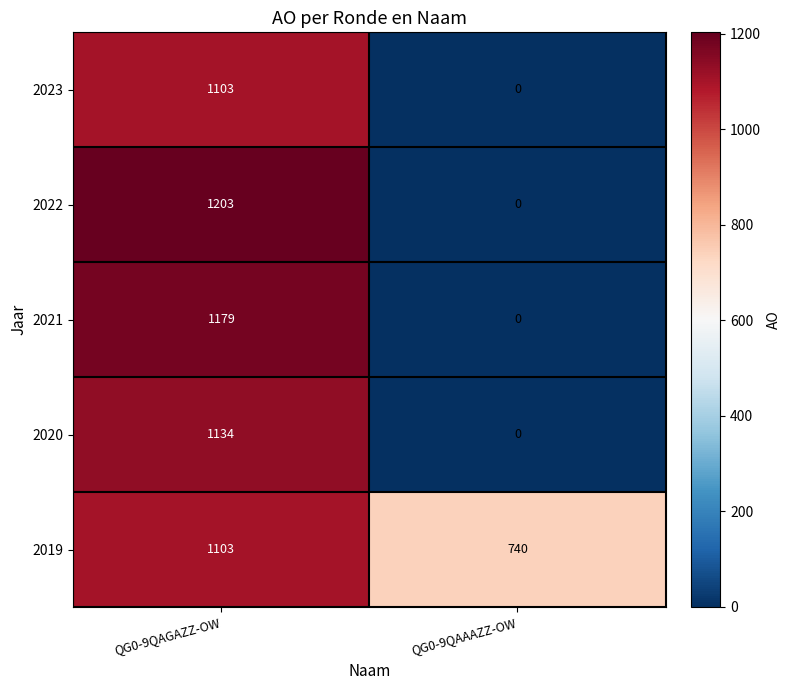

Reading right to left, list all the values displayed in this chart.

2023: QG0-9QAAAZZ-OW=0	QG0-9QAGAZZ-OW=1103
2022: QG0-9QAAAZZ-OW=0	QG0-9QAGAZZ-OW=1203
2021: QG0-9QAAAZZ-OW=0	QG0-9QAGAZZ-OW=1179
2020: QG0-9QAAAZZ-OW=0	QG0-9QAGAZZ-OW=1134
2019: QG0-9QAAAZZ-OW=740	QG0-9QAGAZZ-OW=1103